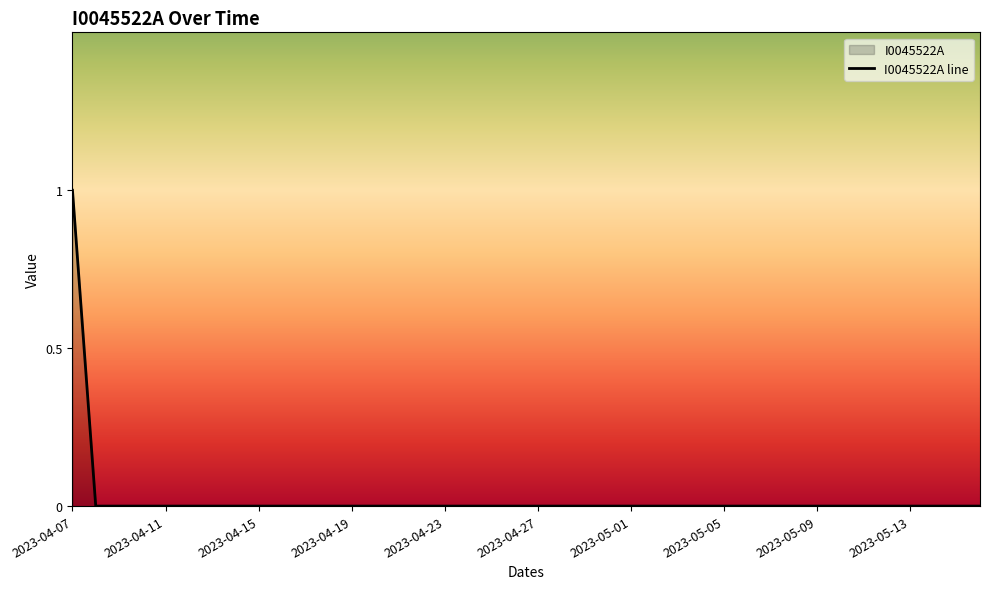

Which label corresponds to the largest value in the chart?

2023-04-07